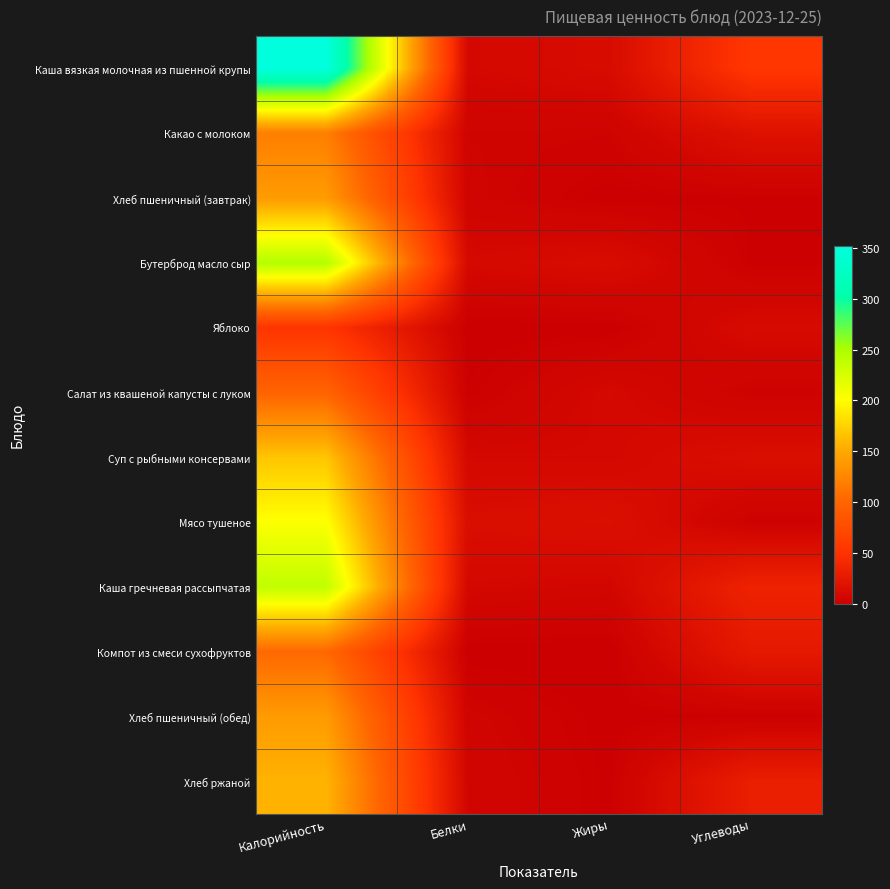

Reading left to right, transcribe all the data shown in this chart.

Каша вязкая молочная из пшенной крупы: Калорийность=352.0	Белки=8.7	Жиры=11.7	Углеводы=54.3
Какао с молоком: Калорийность=118.9	Белки=4.1	Жиры=3.5	Углеводы=17.6
Хлеб пшеничный (завтрак): Калорийность=140.3	Белки=4.7	Жиры=0.6	Углеводы=1.3
Бутерброд масло сыр: Калорийность=245.0	Белки=9.3	Жиры=12.3	Углеводы=1.2
Яблоко: Калорийность=51.7	Белки=0.4	Жиры=0.4	Углеводы=10.8
Салат из квашеной капусты с луком: Калорийность=98.1	Белки=1.4	Жиры=9.1	Углеводы=2.7
Суп с рыбными консервами: Калорийность=167.2	Белки=8.6	Жиры=8.4	Углеводы=14.3
Мясо тушеное: Калорийность=202.5	Белки=13.7	Жиры=15.6	Углеводы=2.3
Каша гречневая рассыпчатая: Калорийность=237.6	Белки=8.5	Жиры=7.0	Углеводы=34.3
Компот из смеси сухофруктов: Калорийность=102.4	Белки=0.5	Жиры=0.0	Углеводы=25.1
Хлеб пшеничный (обед): Калорийность=140.3	Белки=4.7	Жиры=0.6	Углеводы=1.3
Хлеб ржаной: Калорийность=156.6	Белки=5.9	Жиры=1.1	Углеводы=30.1